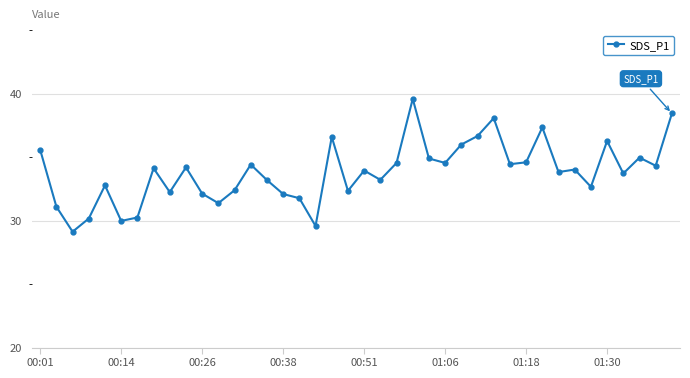

True or false: the data has more than 2 interior local peaks.

True